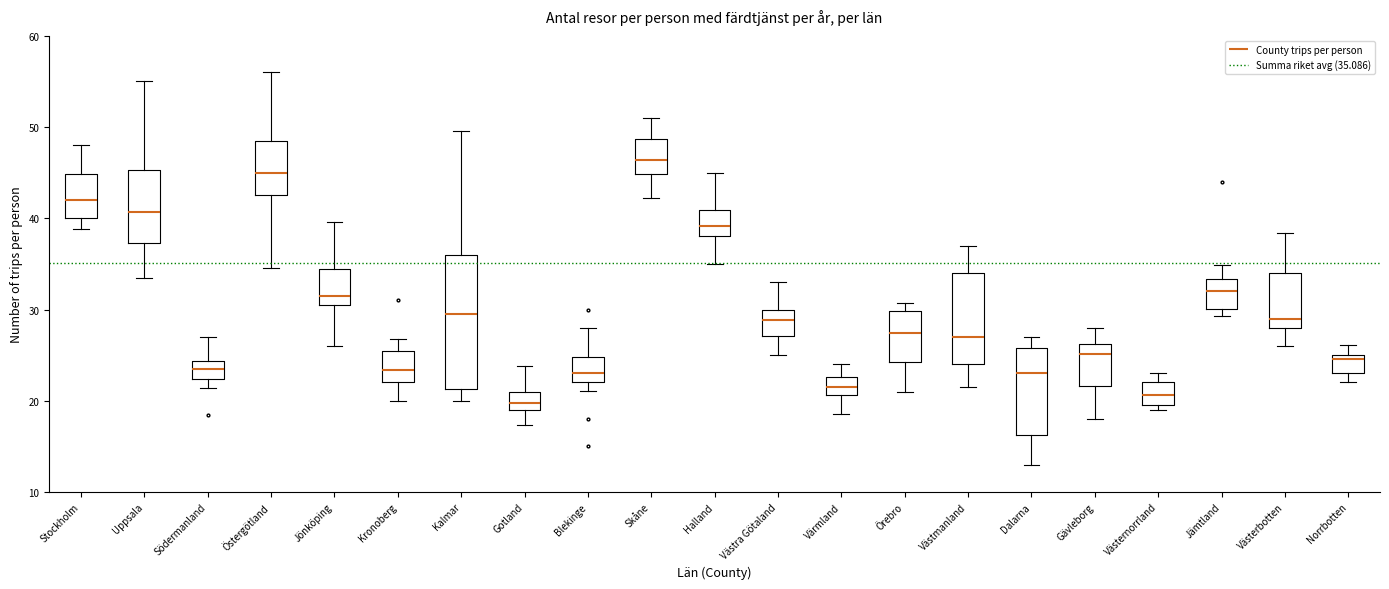

Reading left to right, read every box against the y-axis: the position of its median line, the range the box covers, and the ends of its whiskers. The values are not printed on the chart, so give them approximately, as read against the axis.

Stockholm: median 42, box 40 to 45, whiskers 39 to 48
Uppsala: median 41, box 37 to 45, whiskers 33 to 55
Södermanland: median 24 (inside the box), box 22 to 24, whiskers 21 to 27
Östergötland: median 45, box 43 to 49, whiskers 35 to 56
Jönköping: median 32, box 30 to 34, whiskers 26 to 40
Kronoberg: median 23, box 22 to 25, whiskers 20 to 27
Kalmar: median 30, box 21 to 36, whiskers 20 to 50
Gotland: median 20, box 19 to 21, whiskers 17 to 24
Blekinge: median 23, box 22 to 25, whiskers 21 to 28
Skåne: median 46, box 45 to 49, whiskers 42 to 51
Halland: median 39, box 38 to 41, whiskers 35 to 45
Västra Götaland: median 29, box 27 to 30, whiskers 25 to 33
Värmland: median 22, box 21 to 23, whiskers 19 to 24
Örebro: median 27, box 24 to 30, whiskers 21 to 31
Västmanland: median 27, box 24 to 34, whiskers 21 to 37
Dalarna: median 23, box 16 to 26, whiskers 13 to 27
Gävleborg: median 25, box 22 to 26, whiskers 18 to 28
Västernorrland: median 21, box 20 to 22, whiskers 19 to 23
Jämtland: median 32, box 30 to 33, whiskers 29 to 35
Västerbotten: median 29, box 28 to 34, whiskers 26 to 38
Norrbotten: median 25 (just below the box's upper edge), box 23 to 25, whiskers 22 to 26